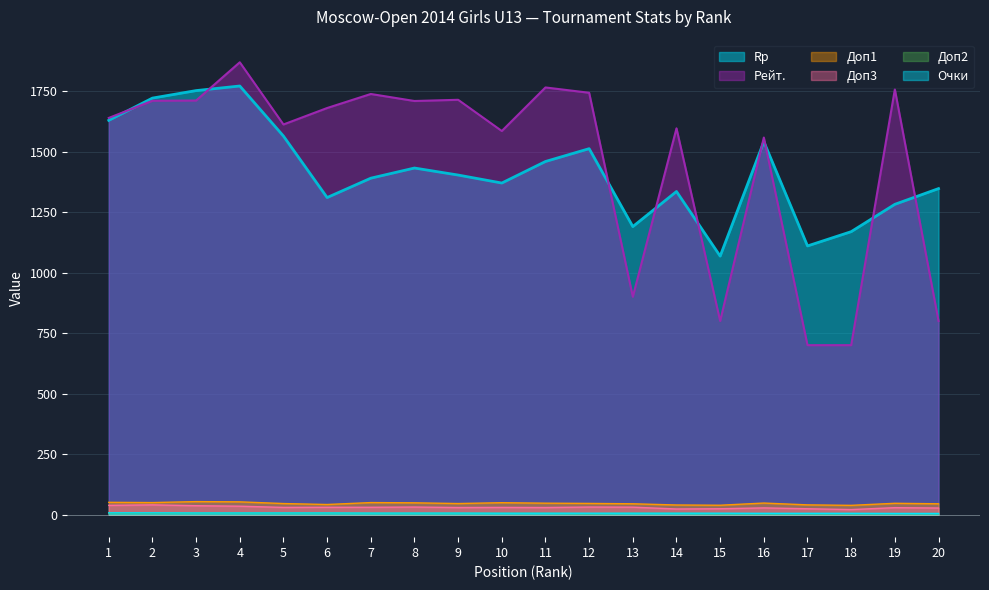

What is the value of the Доп3 point at the 11th from the left?

29.0